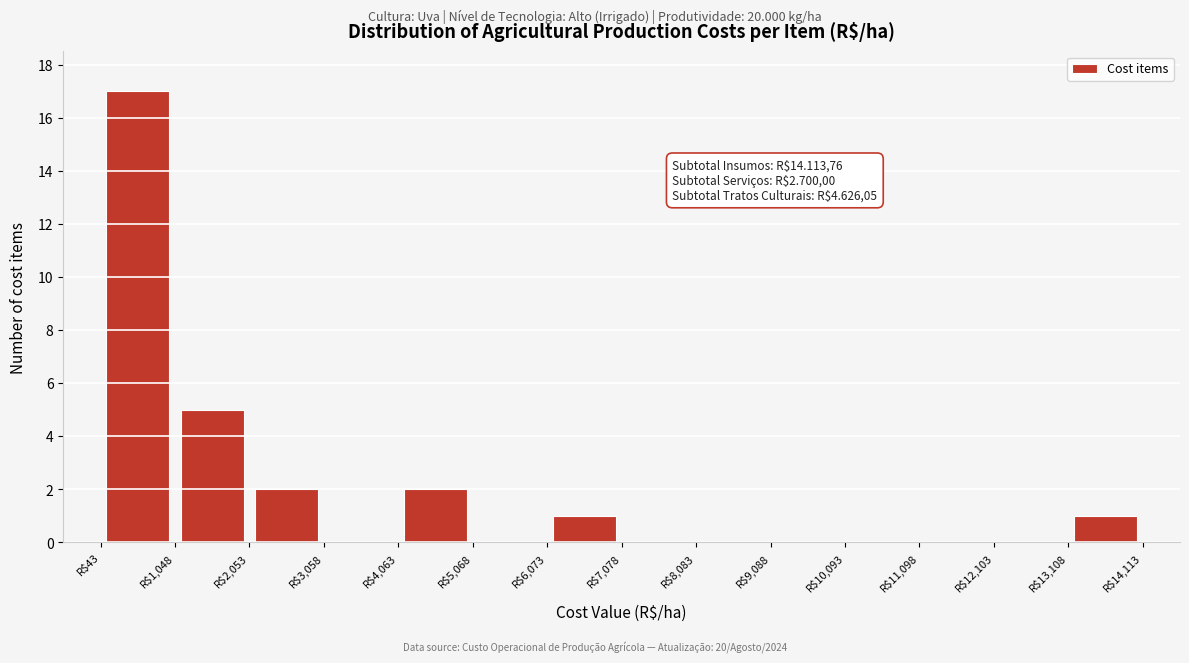

Over which range of the x-axis is the bar tallest?

0 to 1000